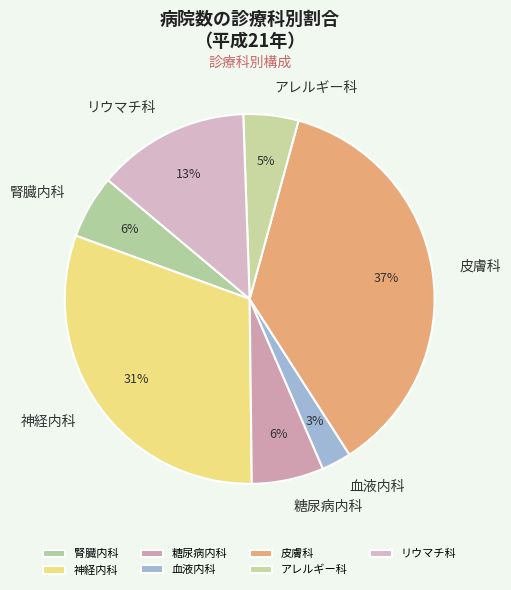

Which slice is the largest?

皮膚科